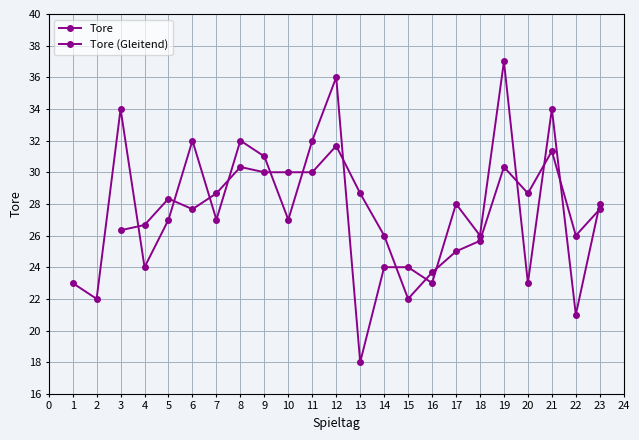

What is the average value?

28